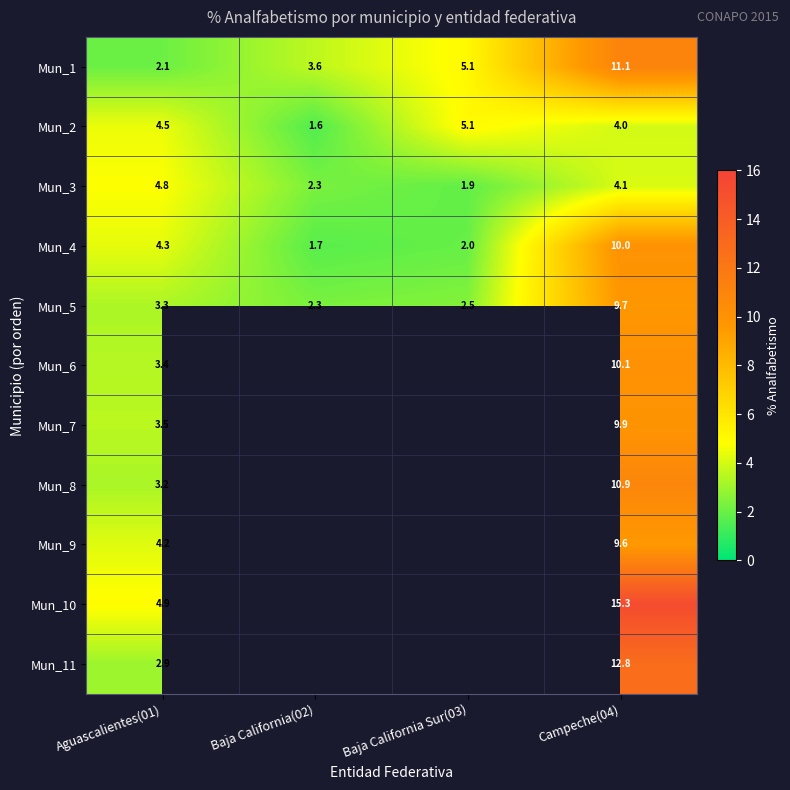

At which label does Mun_3 reach its minimum?

Baja California Sur(03)